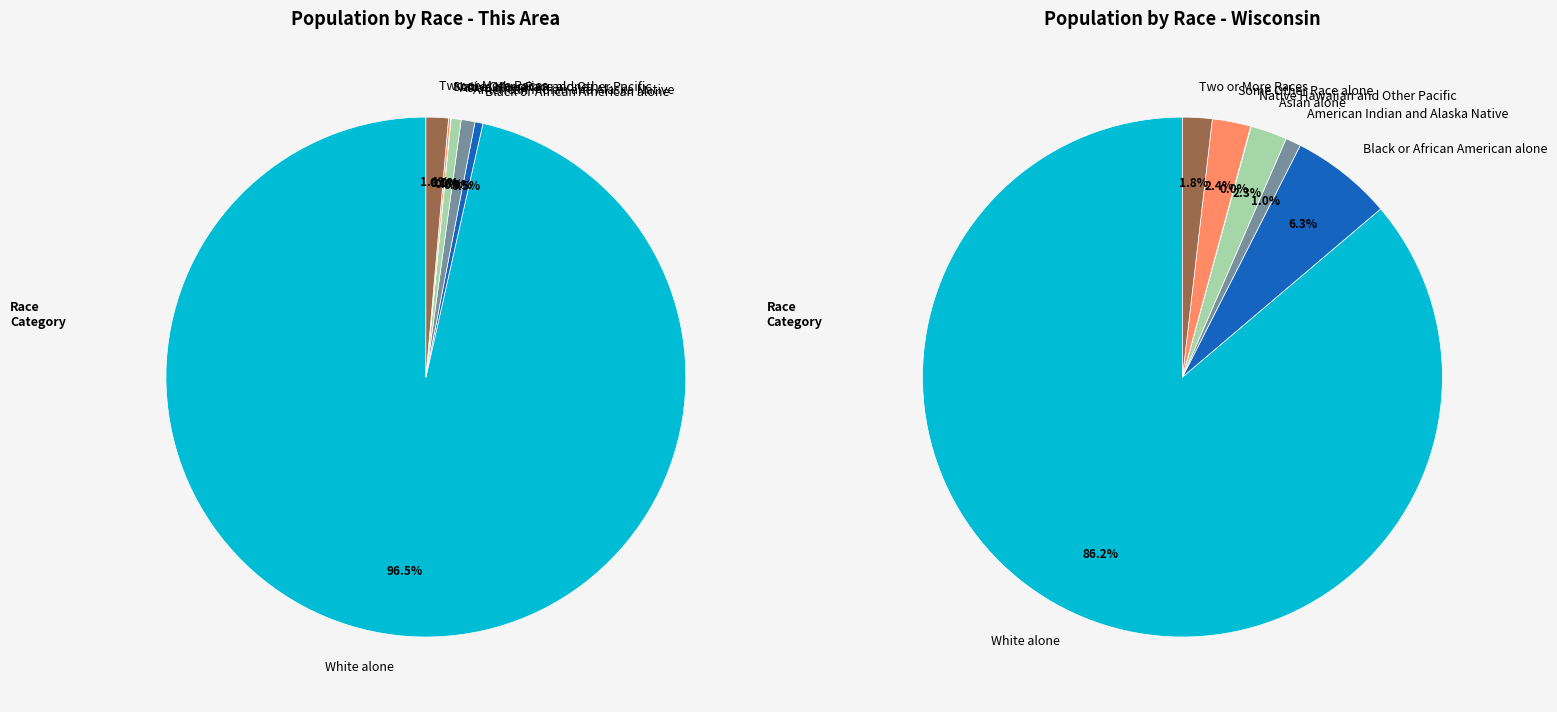

What is the total percentage of Black or African American alone and Two or More Races?

1.9%